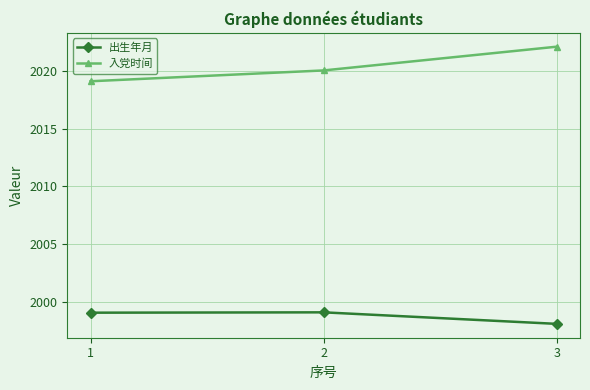

The value of 入党时间 at 2 is 1189.9. True or false?

False